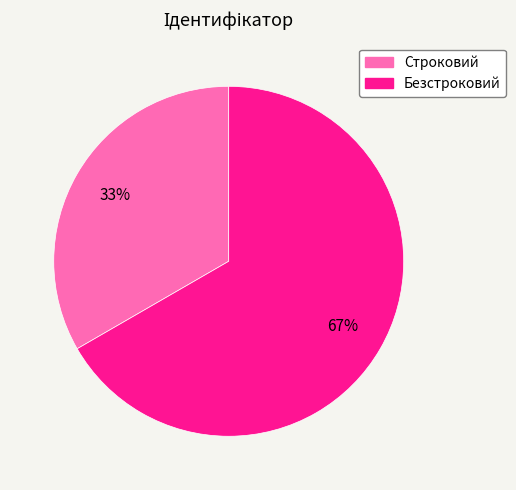

What is the largest slice in the pie chart?

Безстроковий